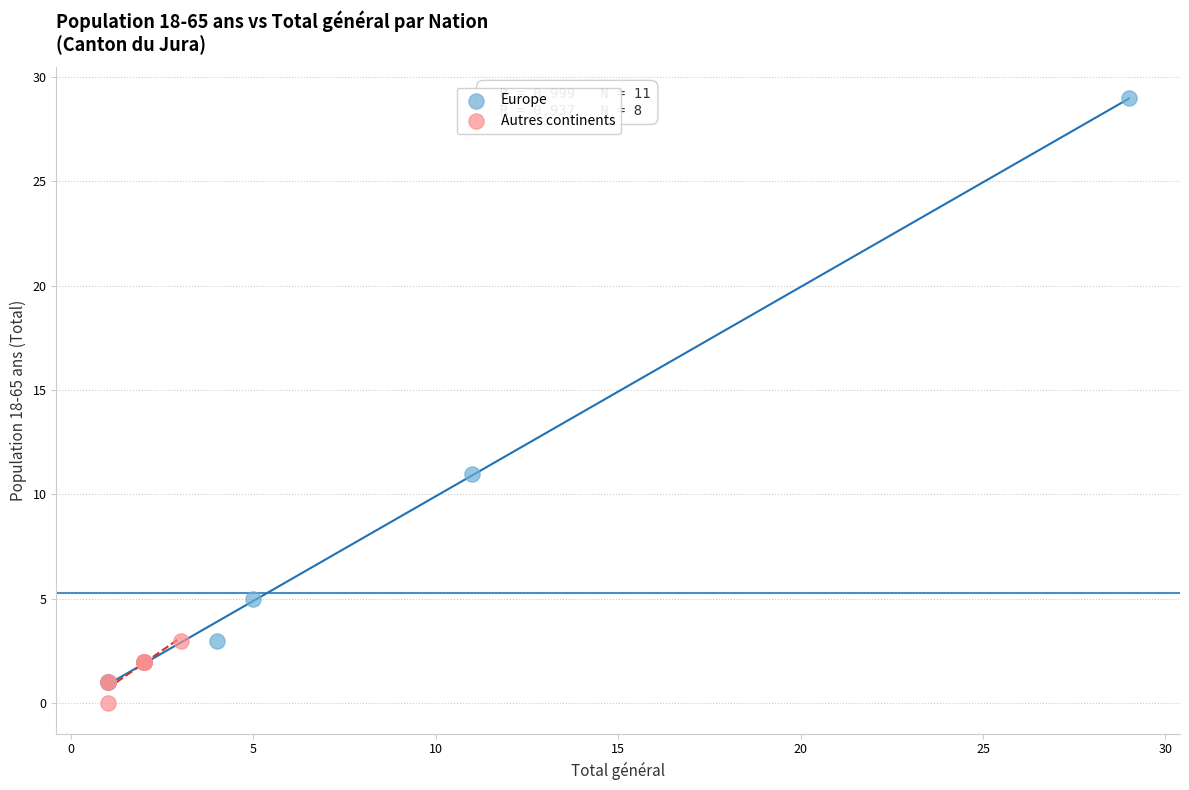

Which series reaches the maximum Y coordinate?

Europe